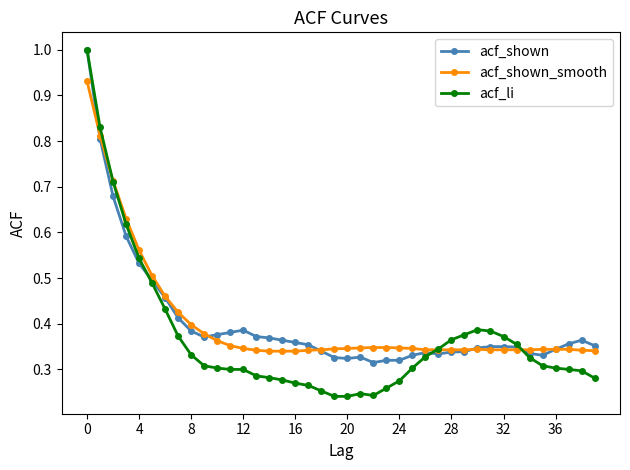

At how many categories does at least one series exceed 0?

40